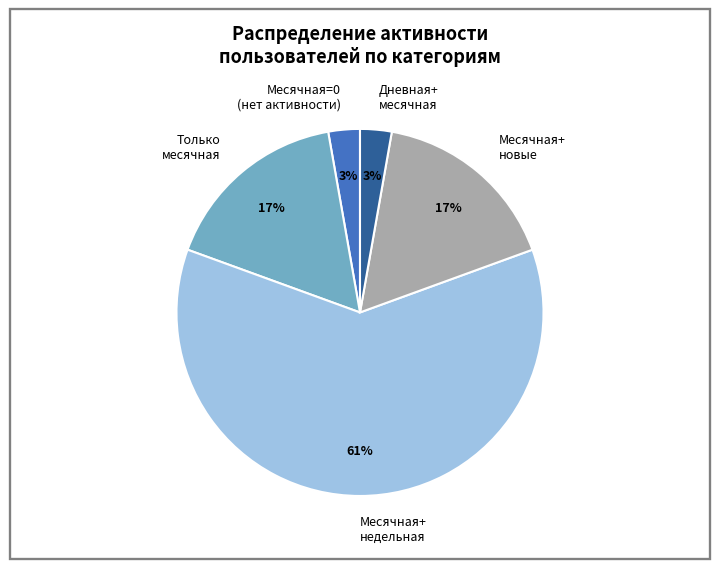

Do Месячная+ недельная and Месячная+ новые together represent more than half of the pie?

Yes